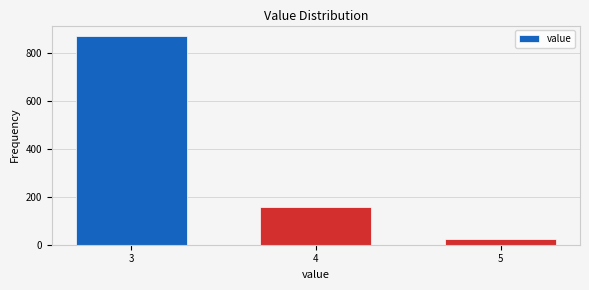

Reading left to right, transcribe all the data shown in this chart.

3=871	4=159	5=25